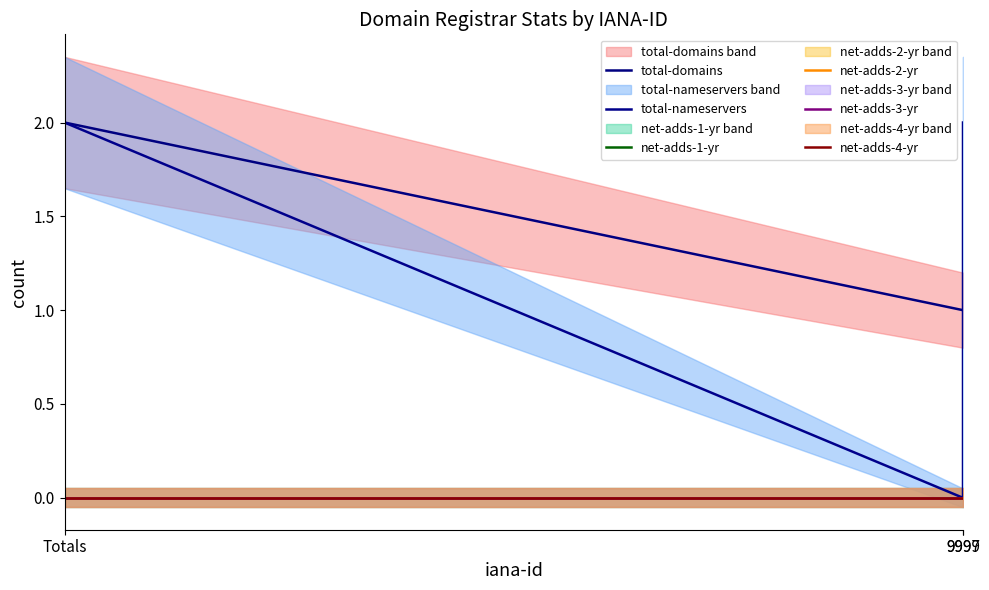

How many series are shown in this chart?

6